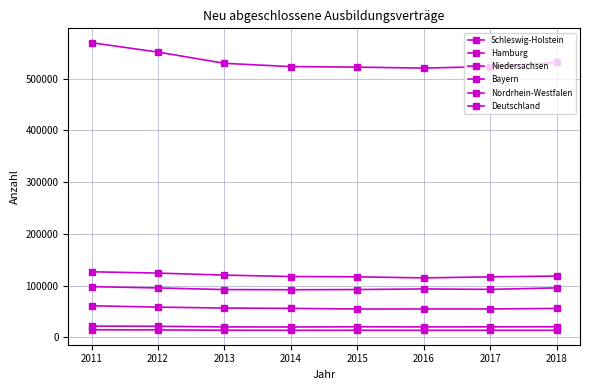

Reading left to right, list all the values displayed in this chart.

Schleswig-Holstein: 21546	21156	19932	19797	20196	19980	20103	20235
Hamburg: 14412	14148	13530	13401	13512	13320	13431	13389
Niedersachsen: 60846	58236	56382	55812	54573	54663	54702	55641
Bayern: 97746	95310	92130	91815	92178	93384	92529	95433
Nordrhein-Westfalen: 126552	124017	120084	117396	116772	114714	116697	118281
Deutschland: 569379	551259	529542	523200	522162	520272	523290	531414